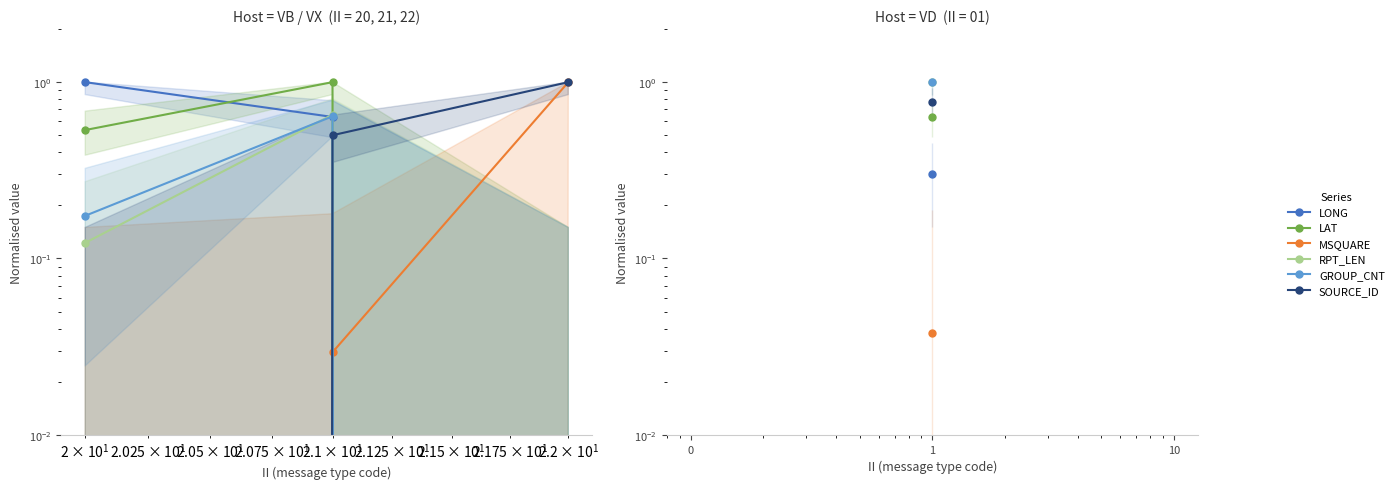

Between 1 and 10, which is larger?

1